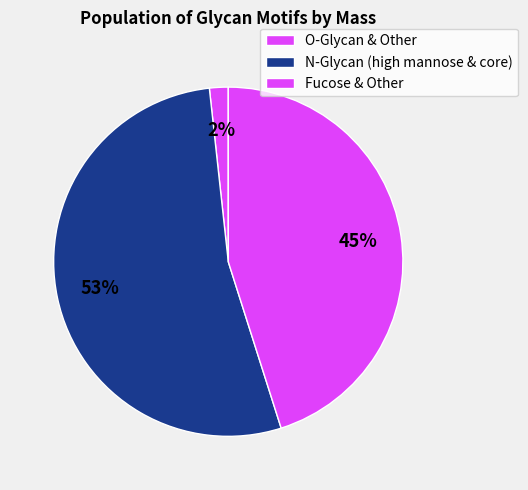

How many slices are in this pie chart?

3